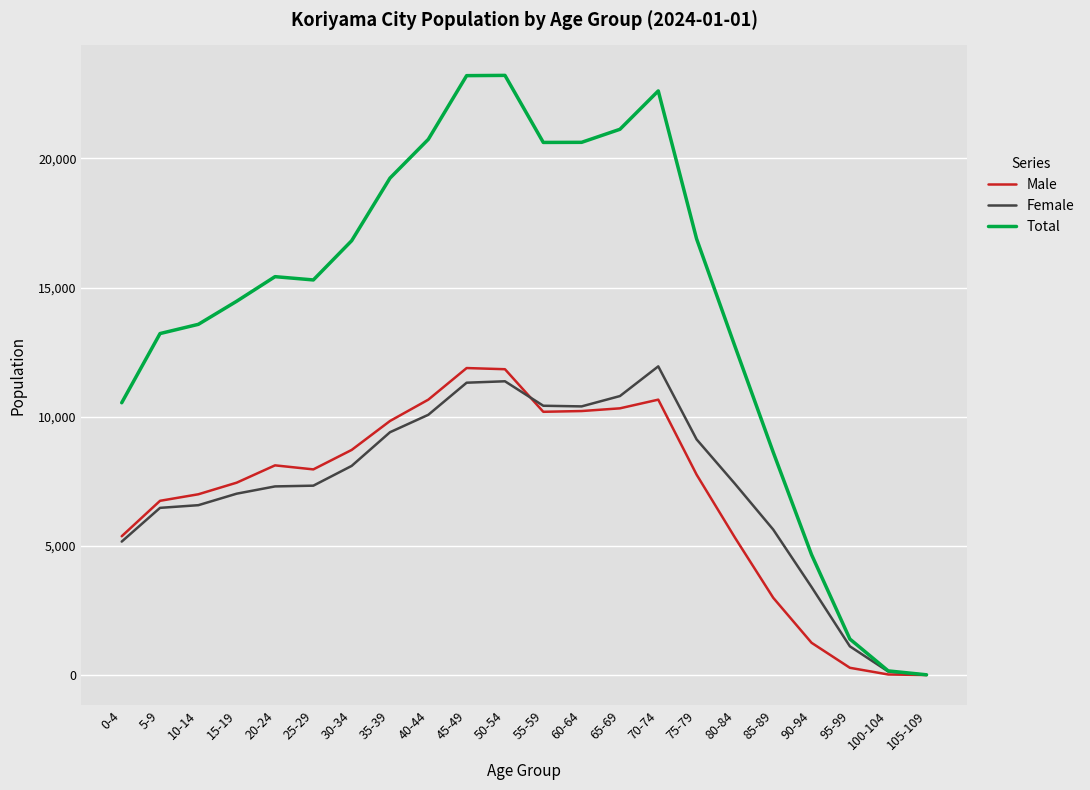

What is the smallest value displayed?

2